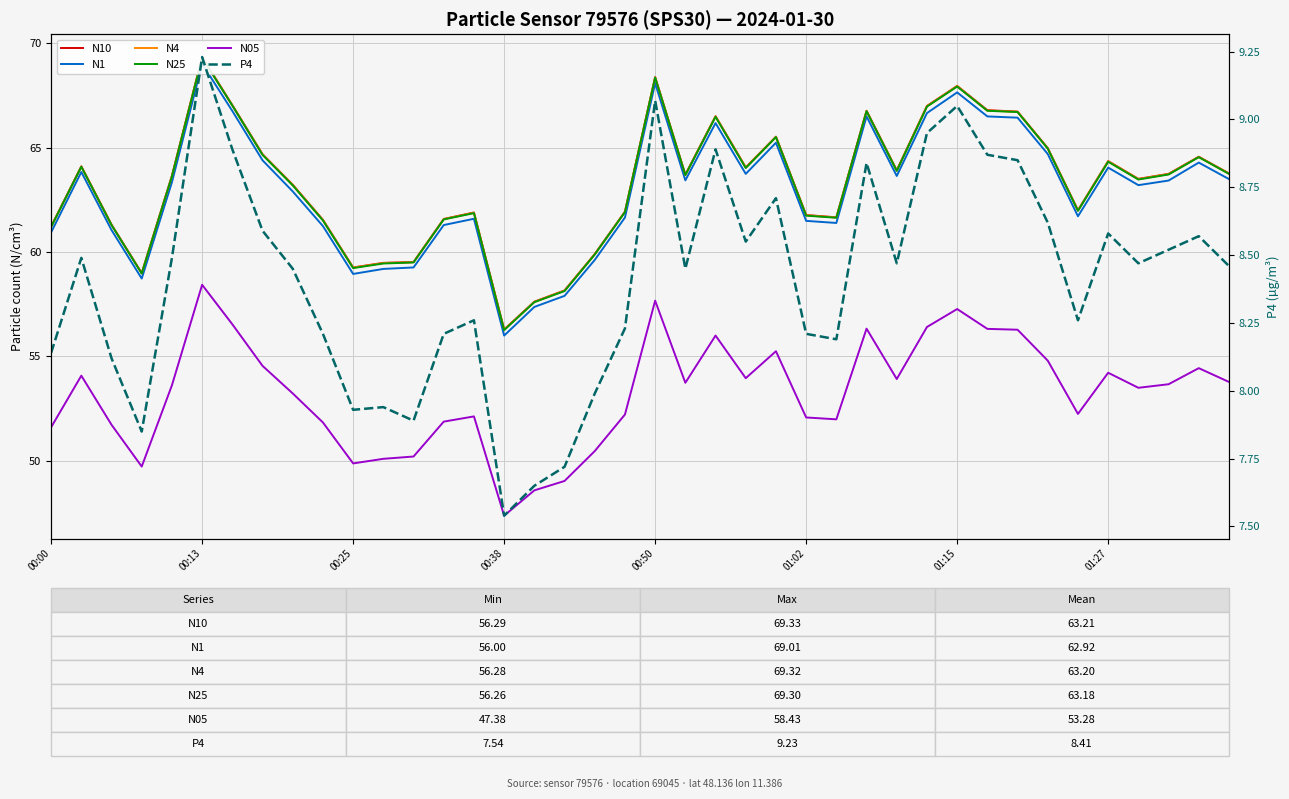

True or false: N1 and P4 intersect in this chart.

False